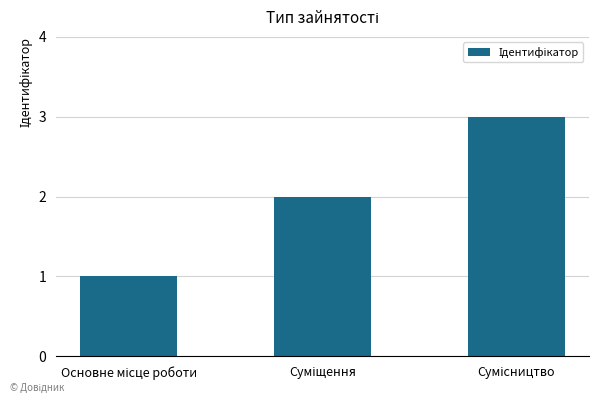

What is the maximum value shown in the chart?

3